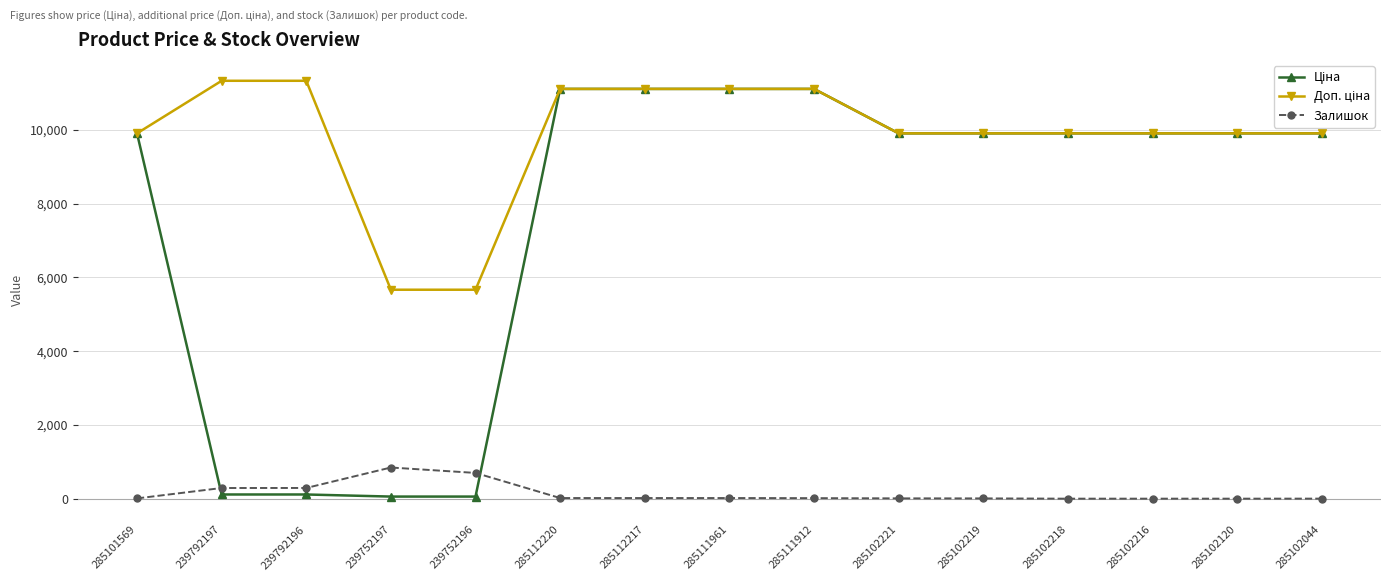

At how many categories does at least one series exceed 2853?

15